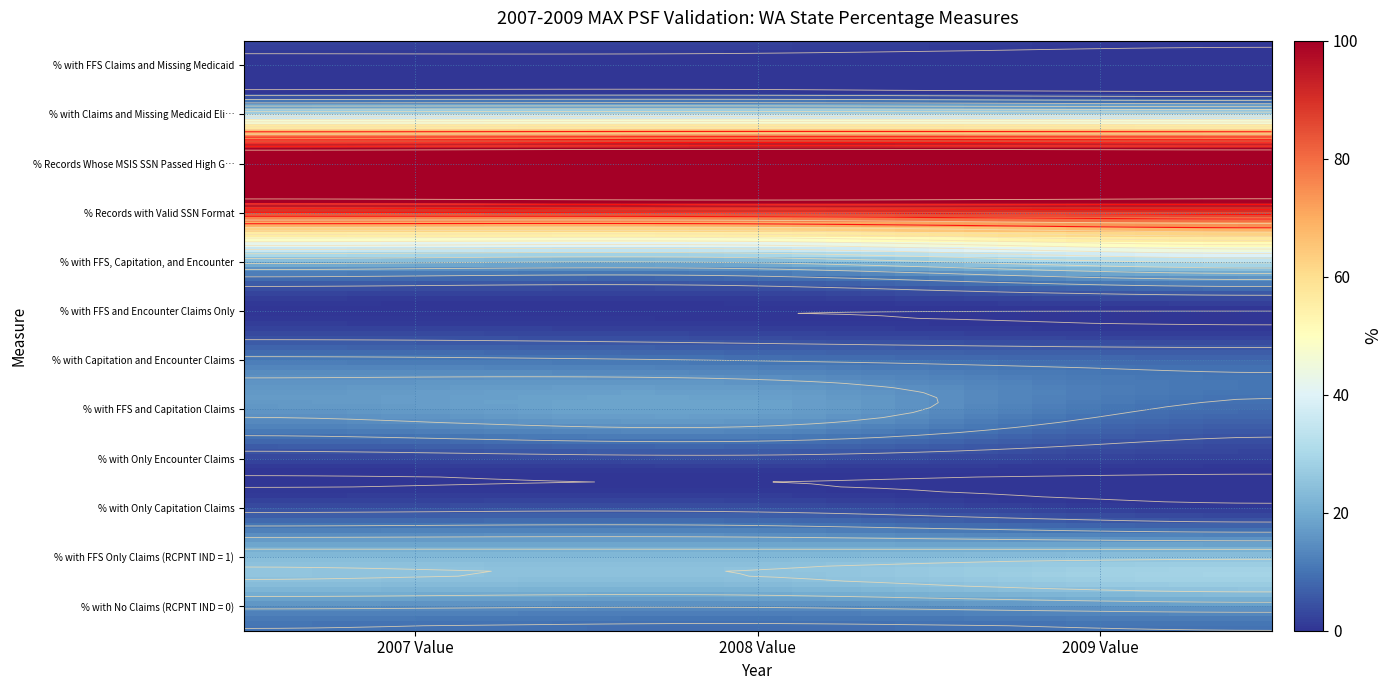

At how many categories does at least one series exceed 36?

3